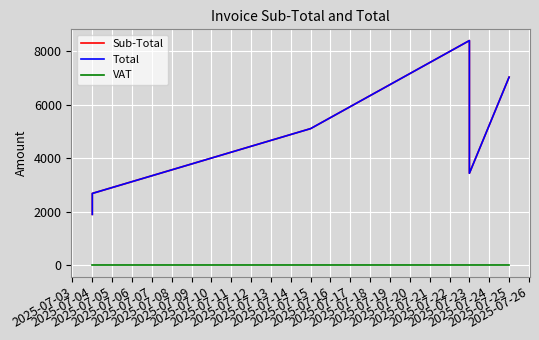

What is the value of the Total point at the 2nd from the left?

2685.0